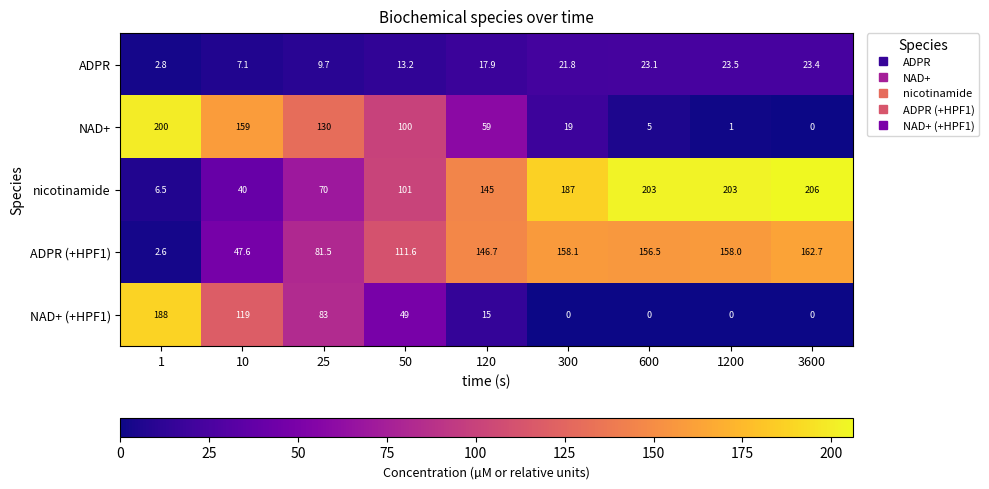

What is the minimum value for ADPR?

2.8